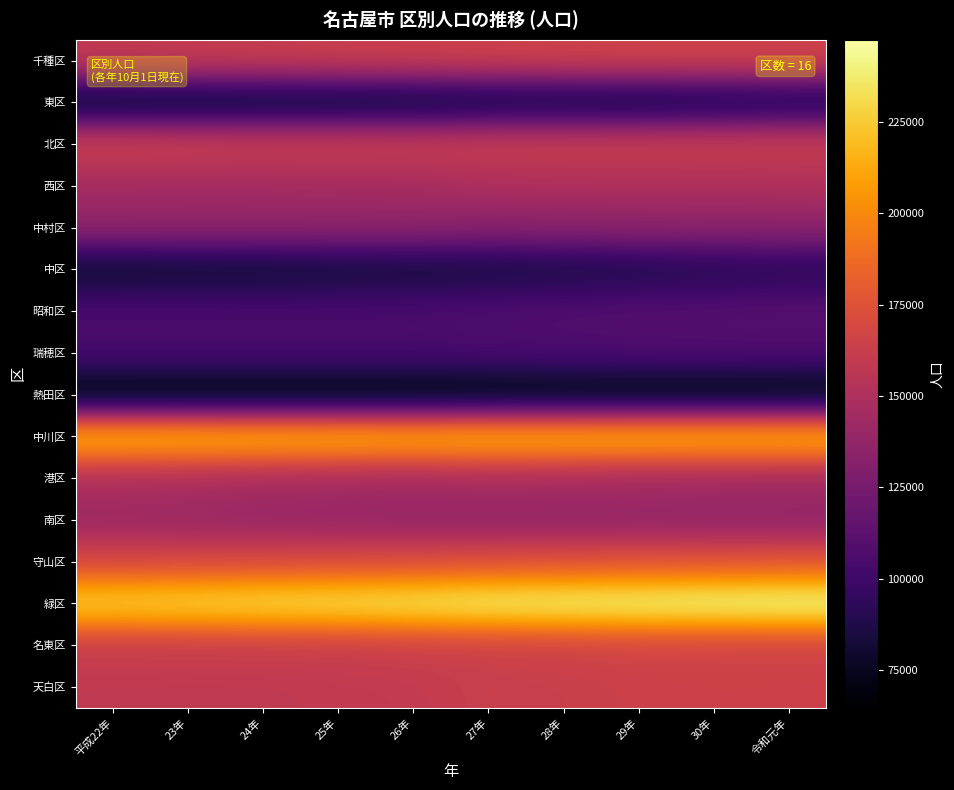

What is the spread (max minus min) of values at 平成22年?

164873